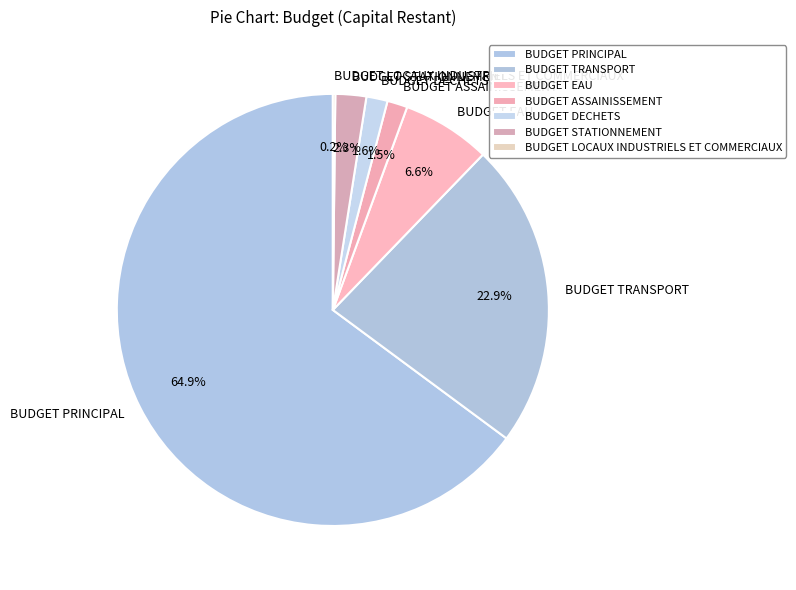

What percentage is the BUDGET STATIONNEMENT slice, to the nearest percent?

2%